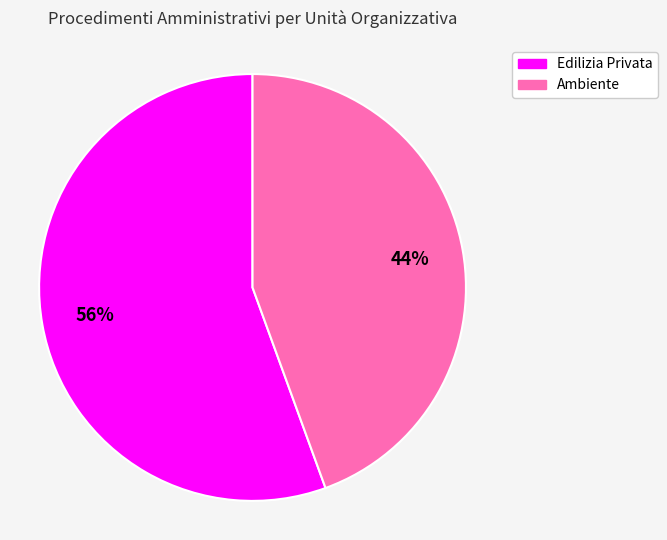

Do Ambiente and Edilizia Privata together represent more than half of the pie?

Yes